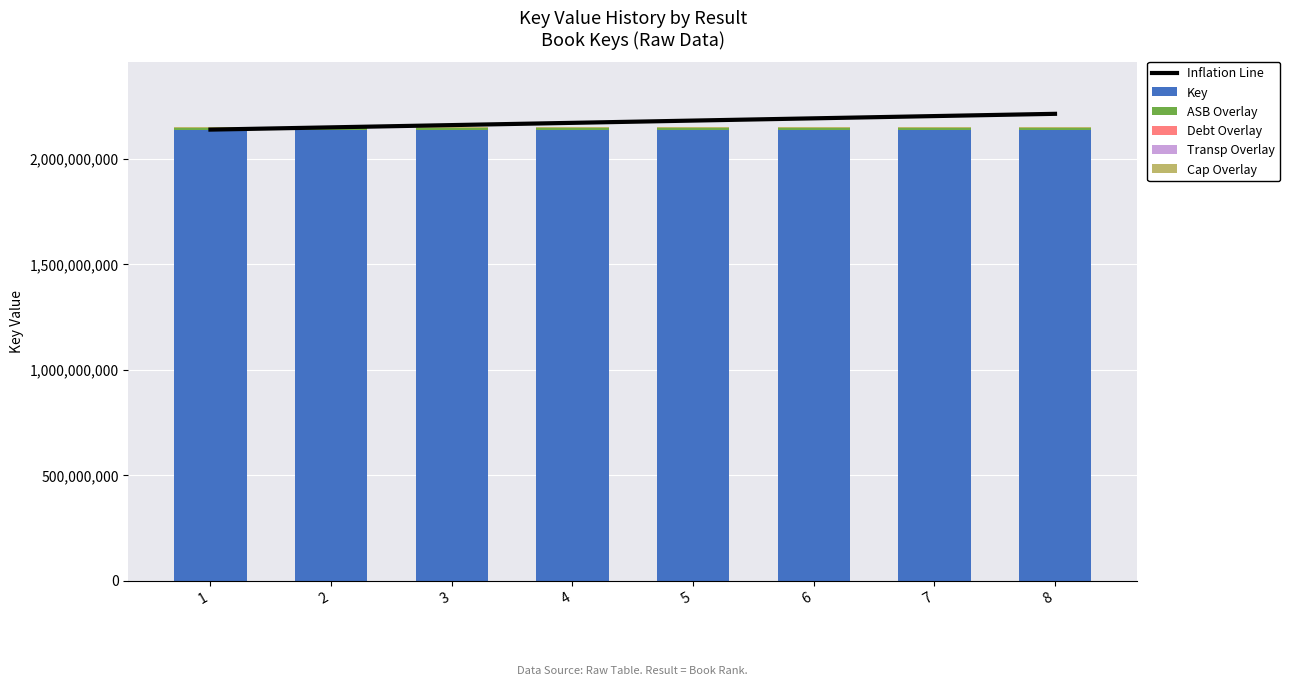

What is the value of the Cap Overlay bar at the 7th from the left?

4275341.4